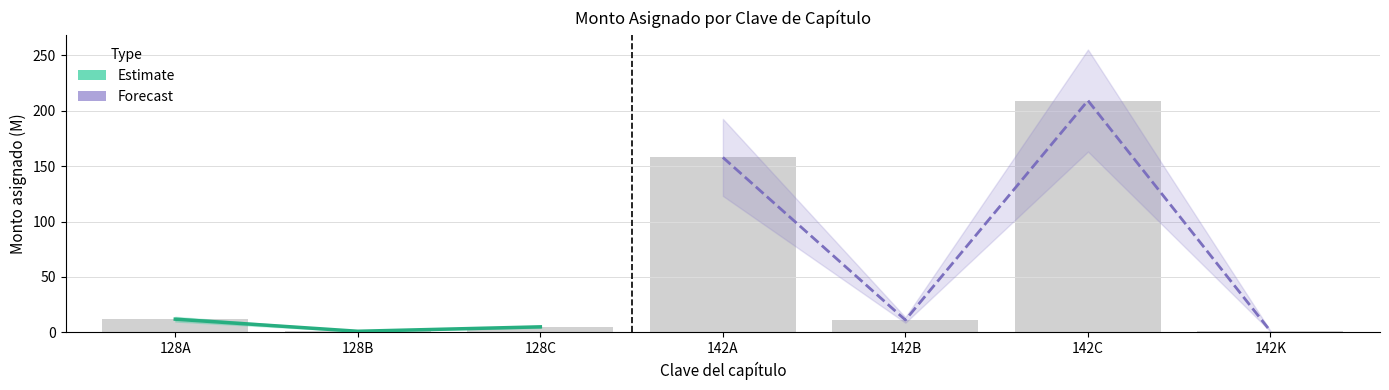

How many data points does each series have?

7